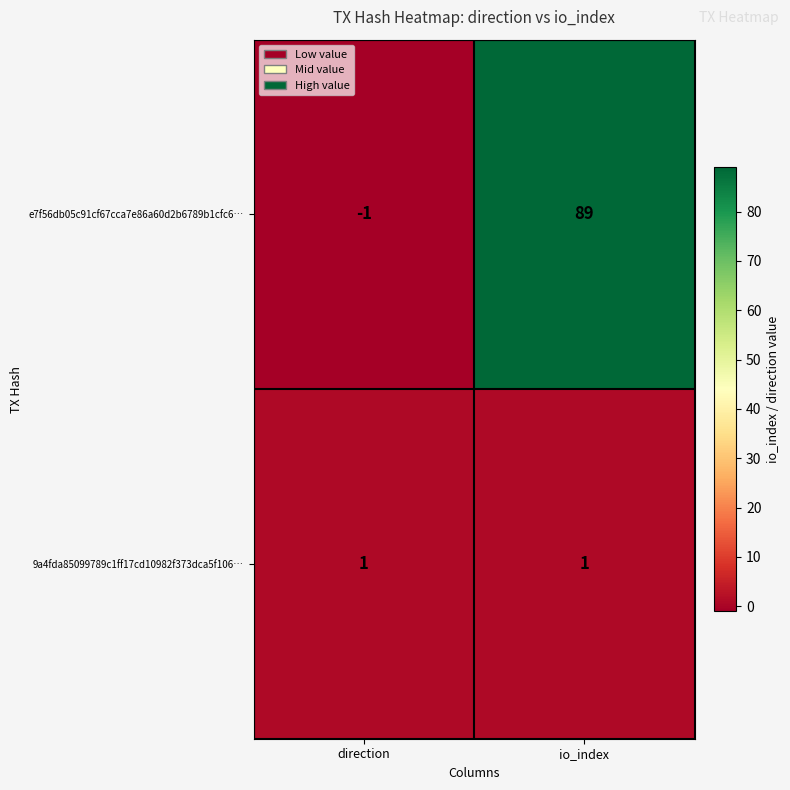

Is it true that e7f56db05c91cf67cca7e86a60d2b6789b1cfc6… equals 128 at io_index?

False